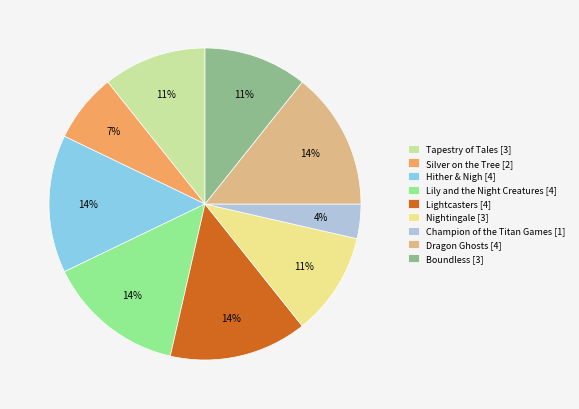

Is it true that Hither & Nigh is 7% of the pie?

False